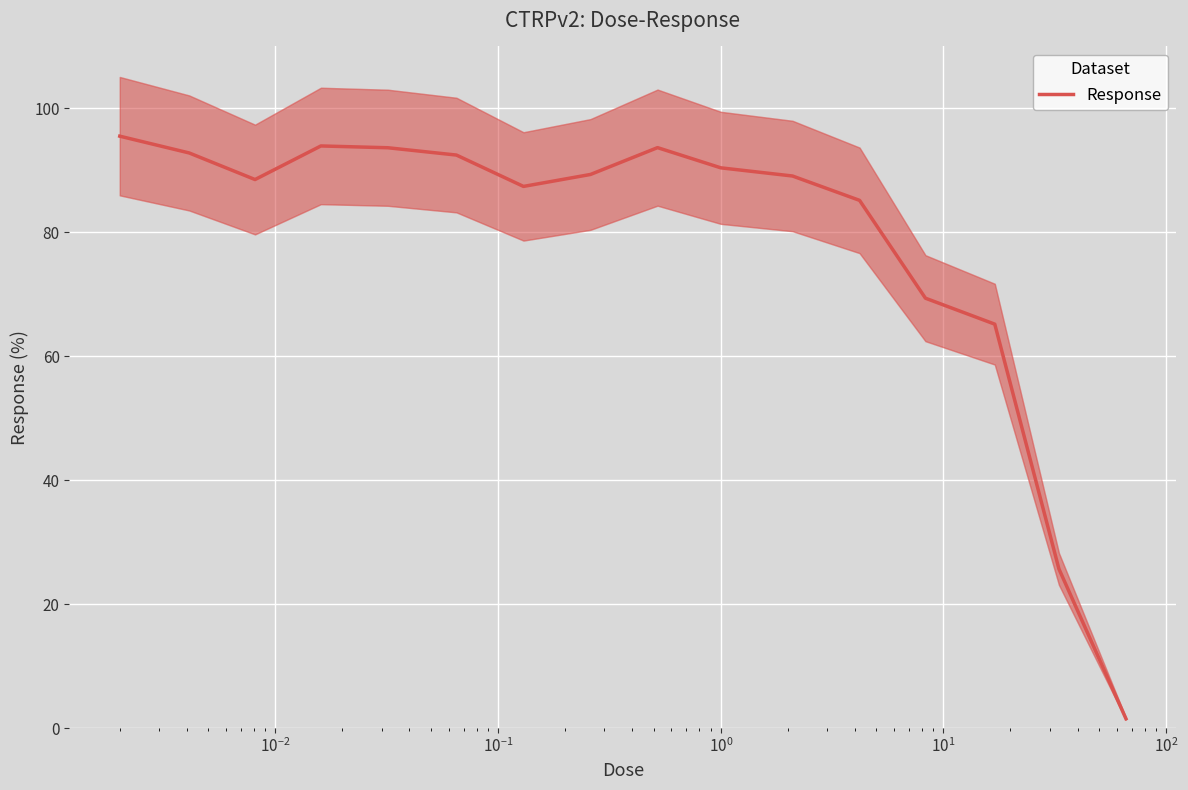

Reading left to right, transcribe all the data shown in this chart.

95.5	92.8	88.5	93.9	93.7	92.5	87.4	89.3	93.7	90.4	89.1	85.2	69.4	65.2	25.7	1.5